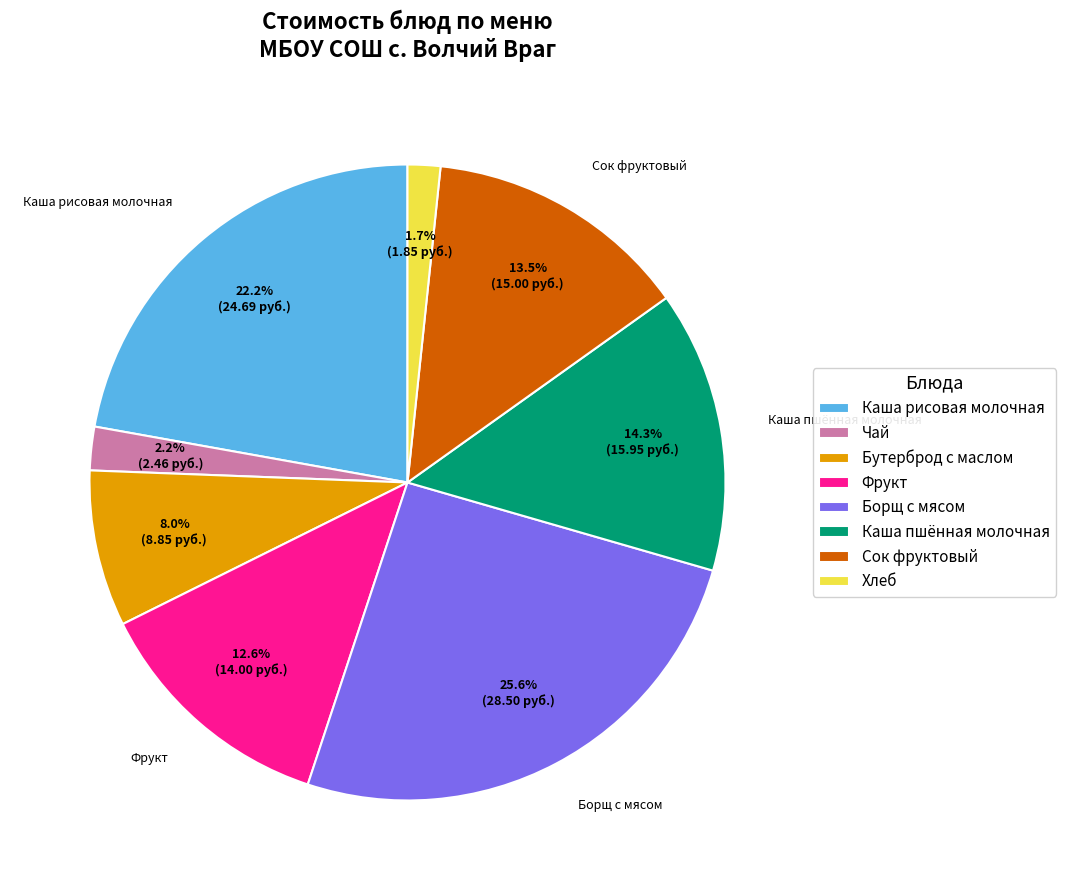

To the nearest percent, what is the combined percentage of Сок фруктовый and Борщ с мясом?

39%